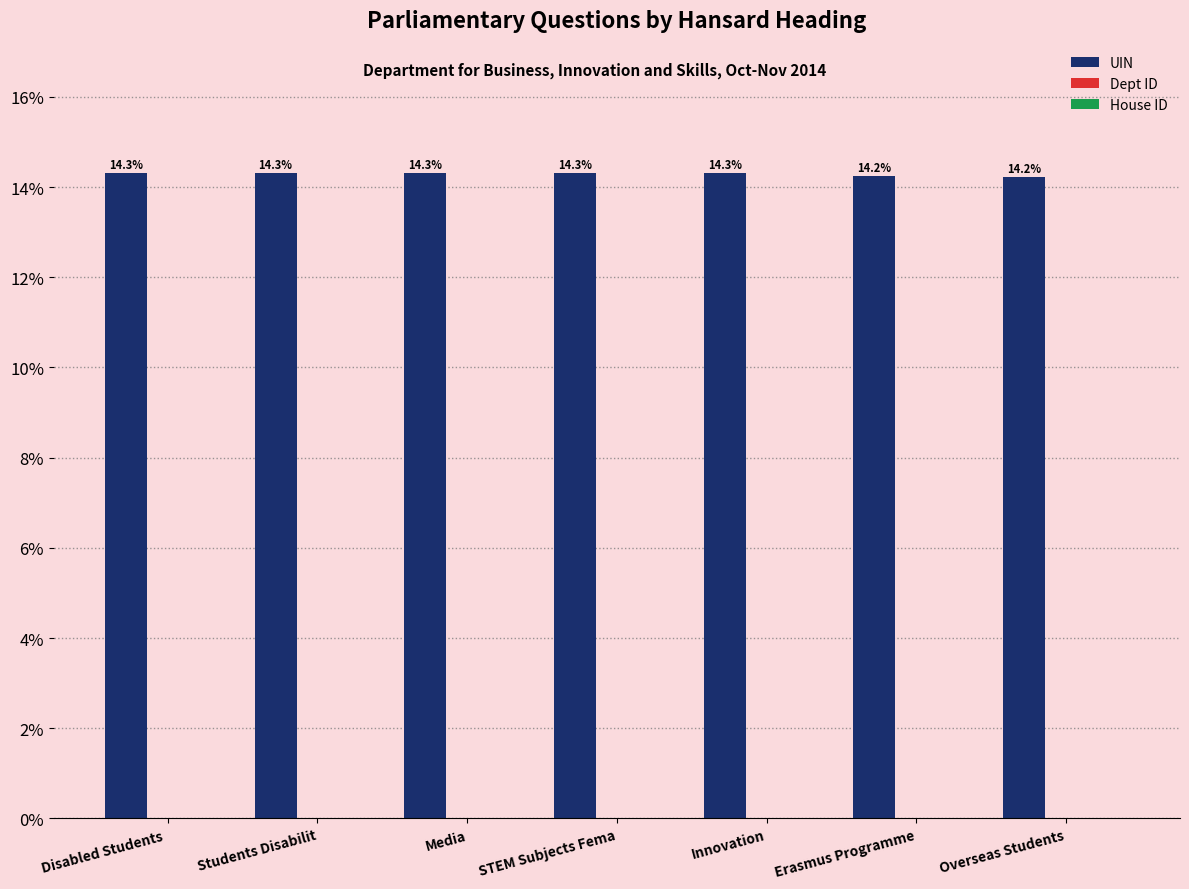

The value of UIN at Overseas Students is 5.8. True or false?

False